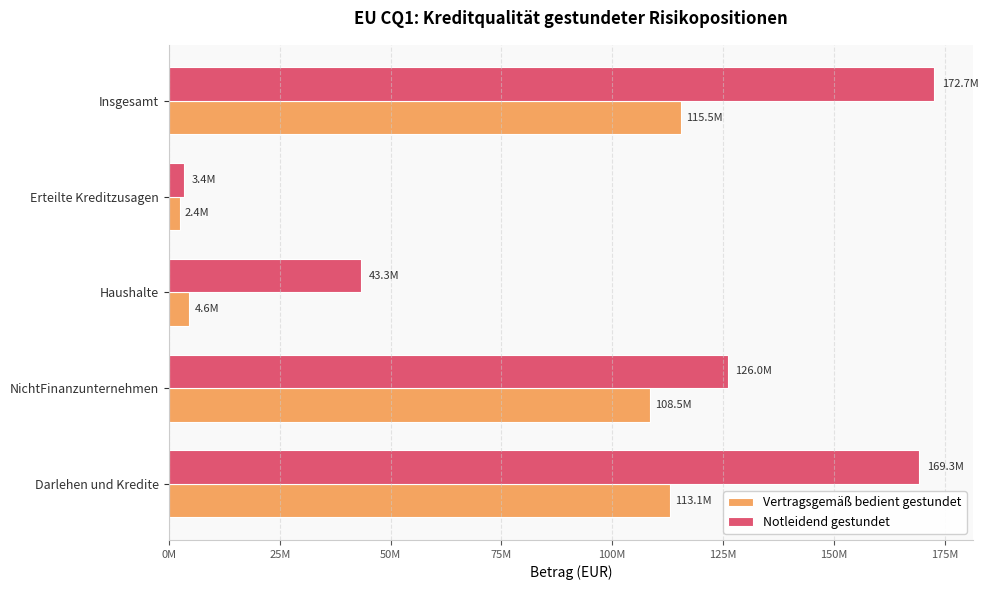

At which label is Vertragsgemäß bedient gestundet closest to 58948123?

NichtFinanzunternehmen